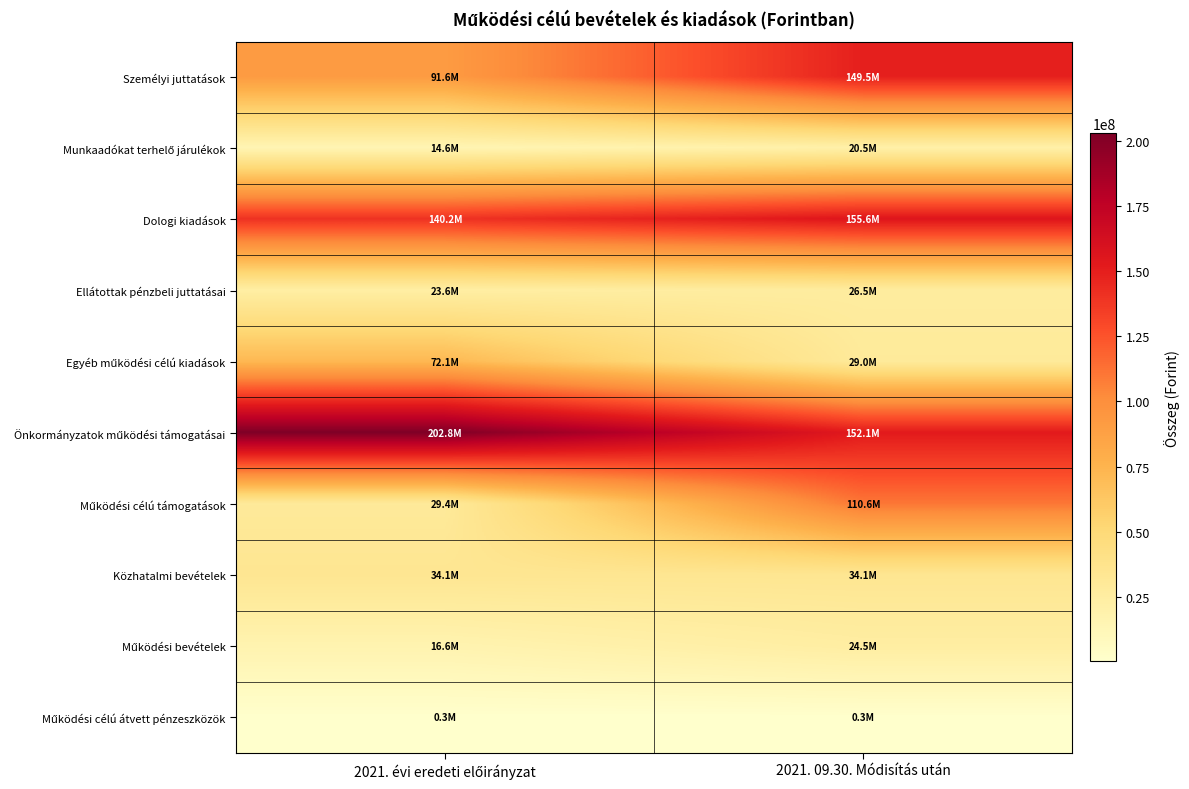

Which category has the highest value across all series?

2021. évi eredeti előirányzat